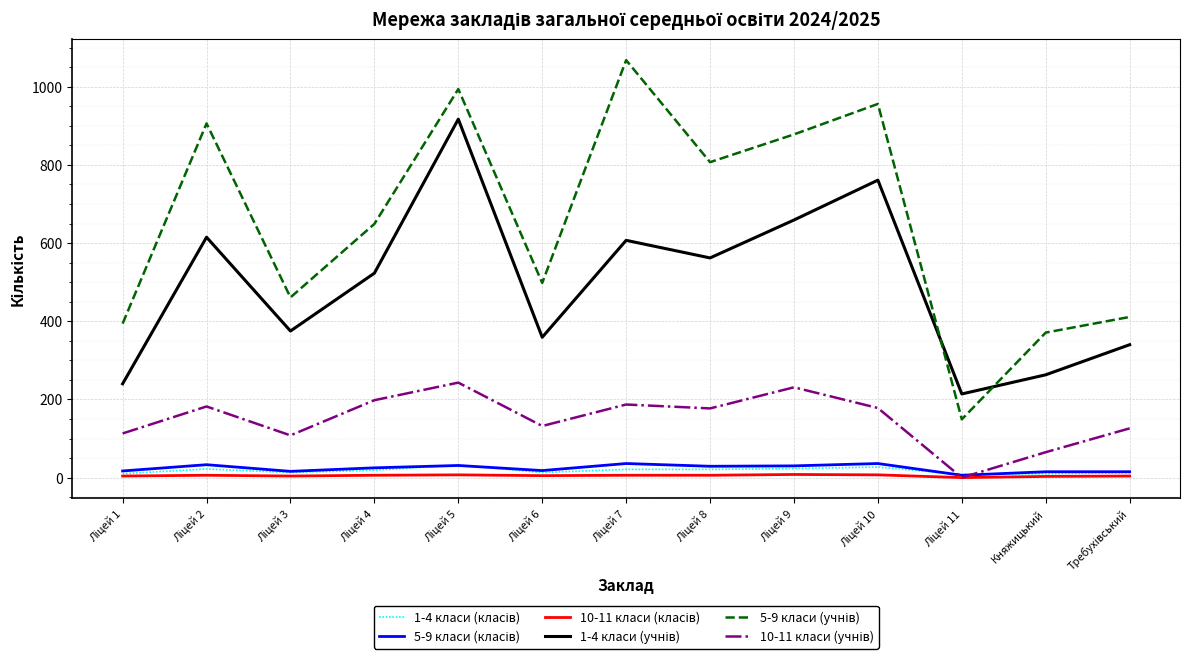

Is this an area chart (filled region under the line)?

No